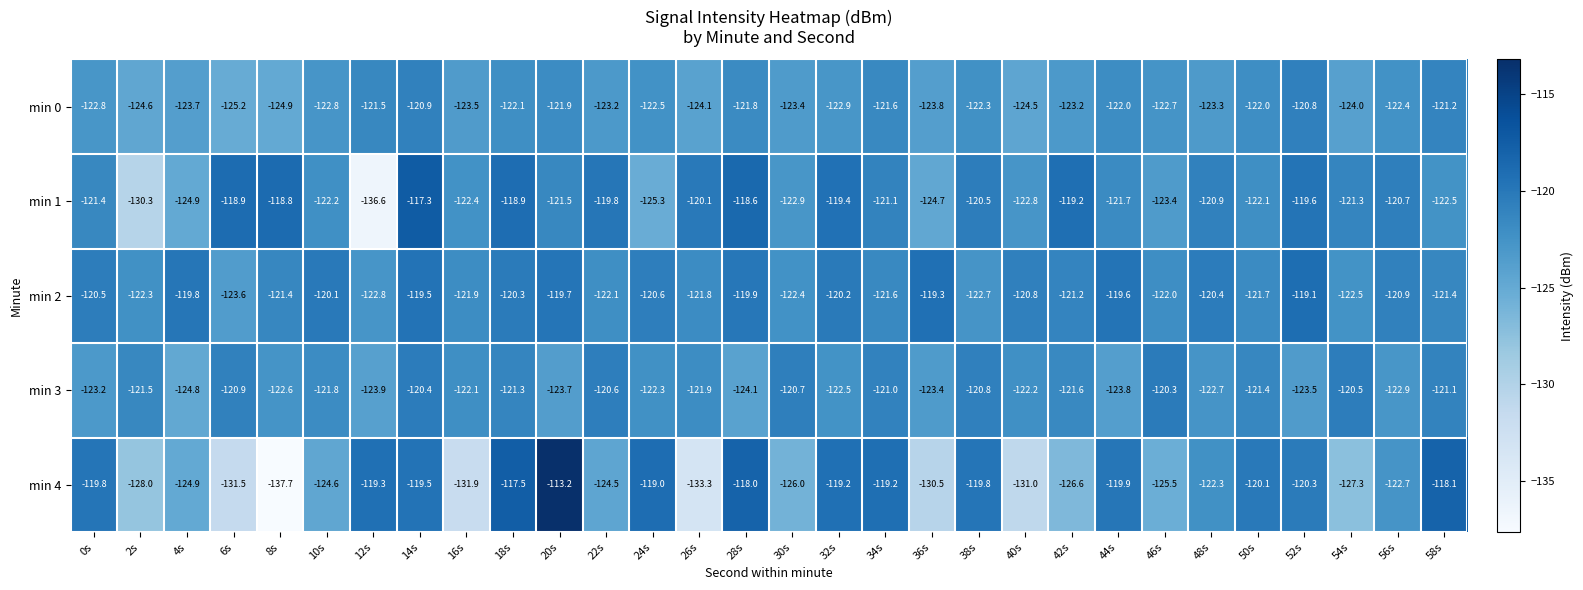

At which category is the sum across all series the highest?

14s